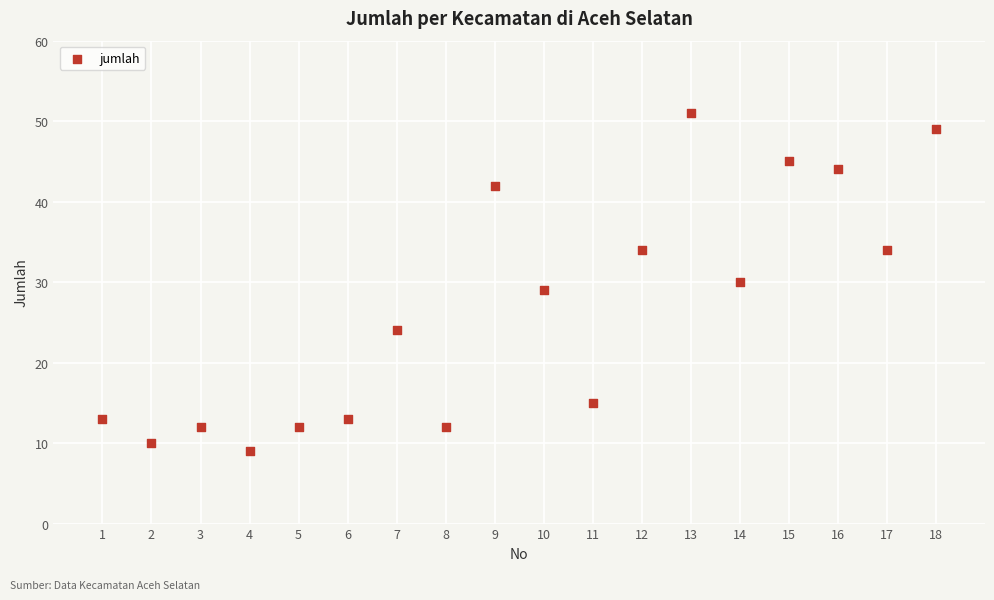

What is the range of X values (max minus min)?

17